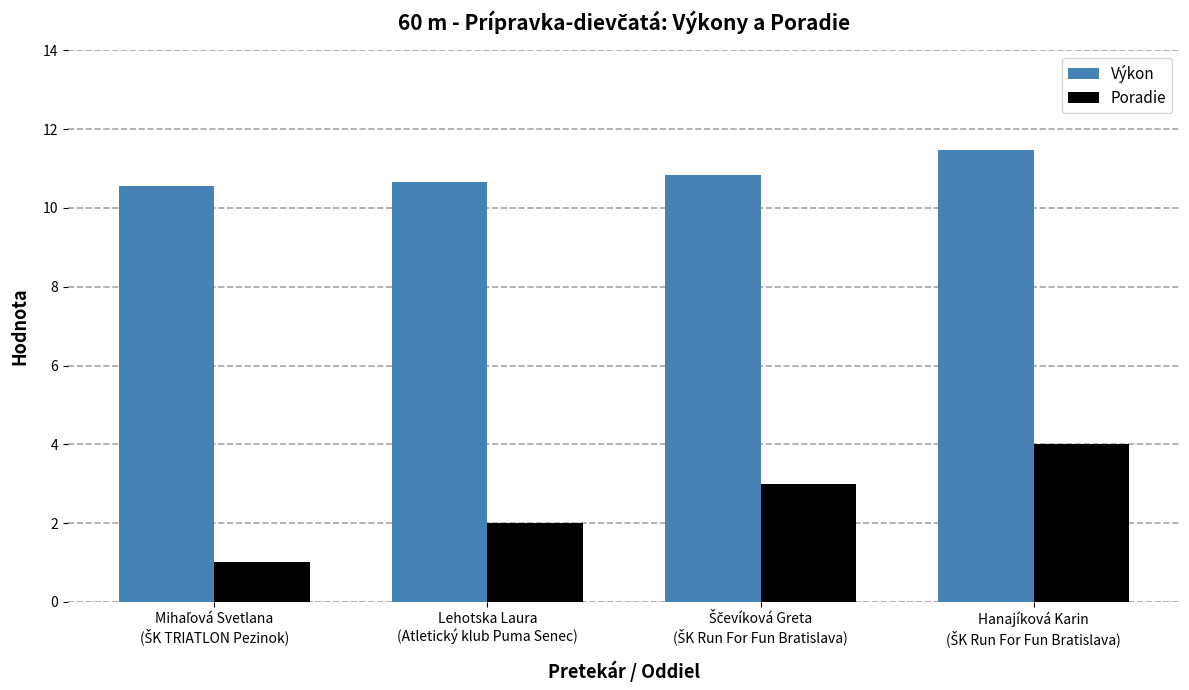

What is the highest value of the Výkon series?

11.5